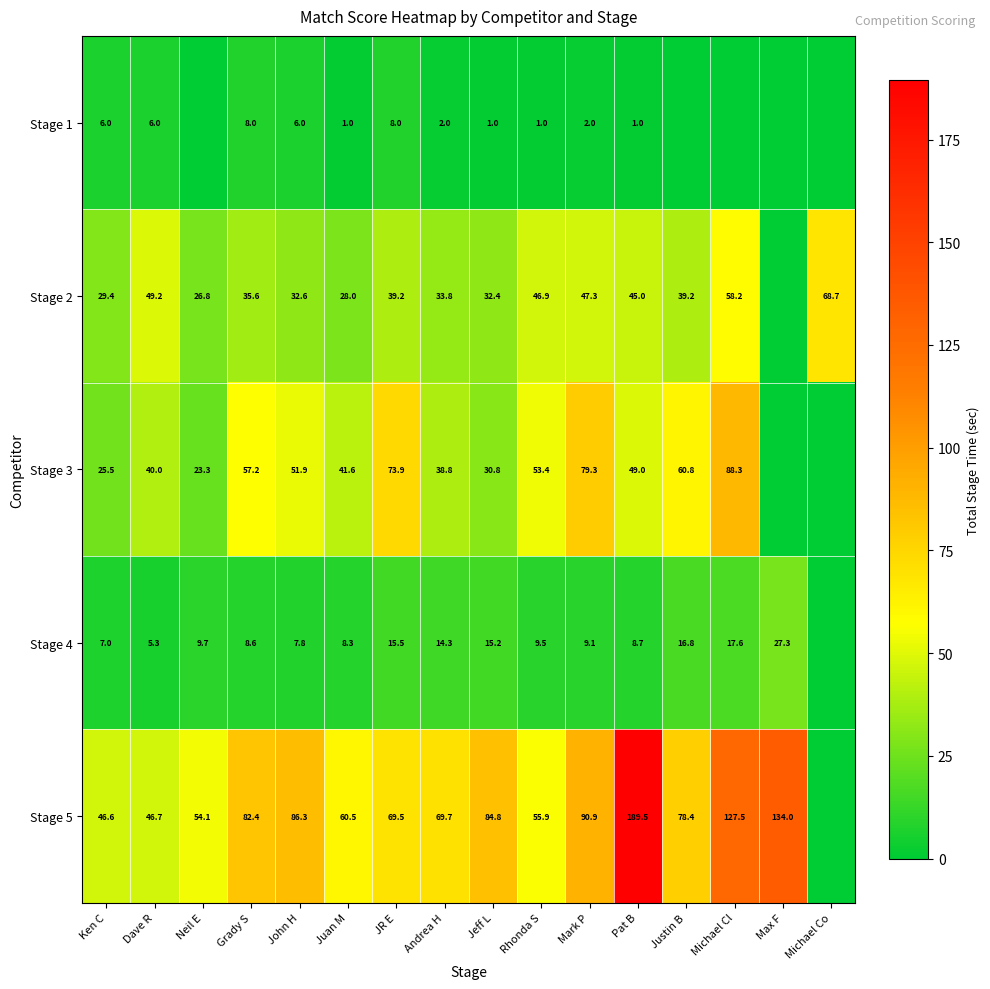

What is the total value across all series at John H?

184.6